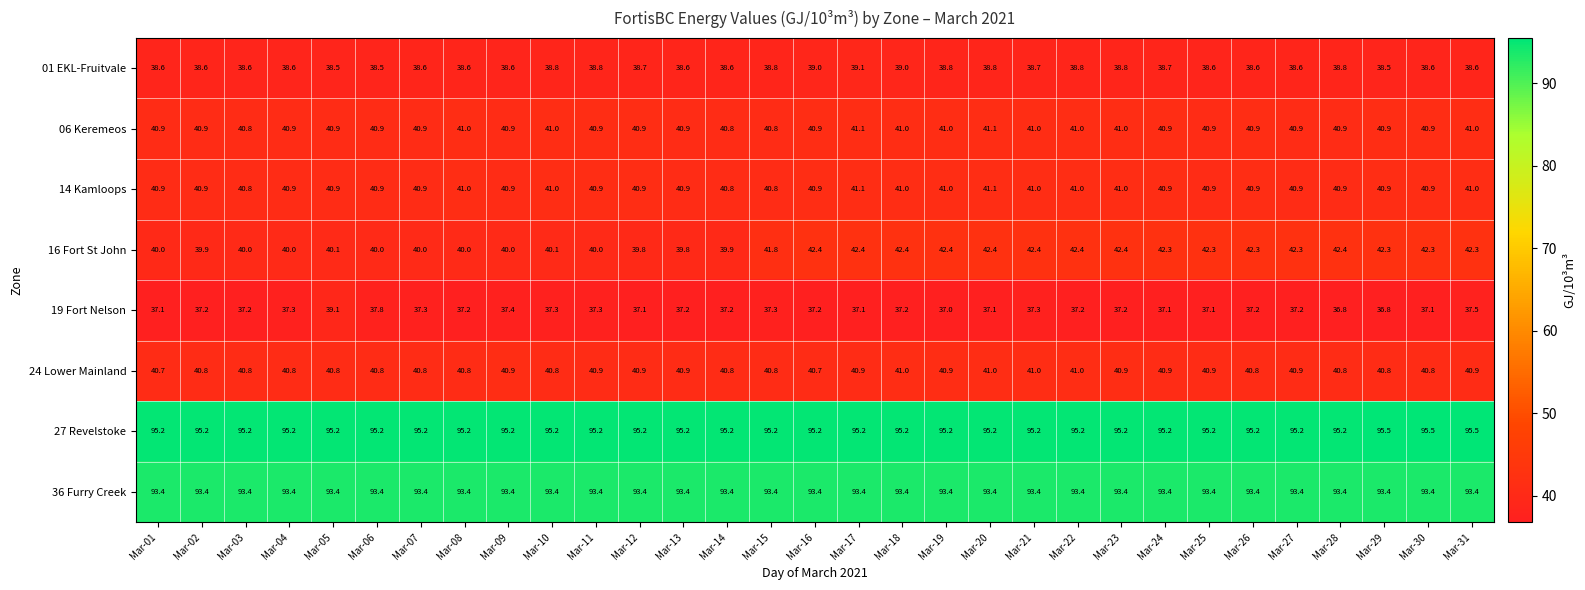

Between Mar-05 and Mar-31, which series saw the biggest shift?

16 Fort St John